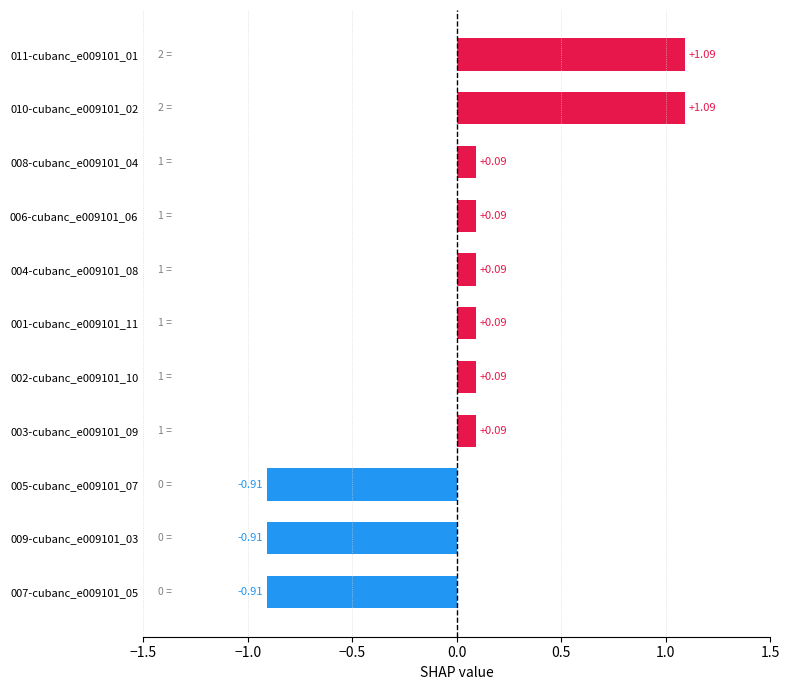

Which has a higher value, 008-cubanc_e009101_04 or 003-cubanc_e009101_09?

008-cubanc_e009101_04